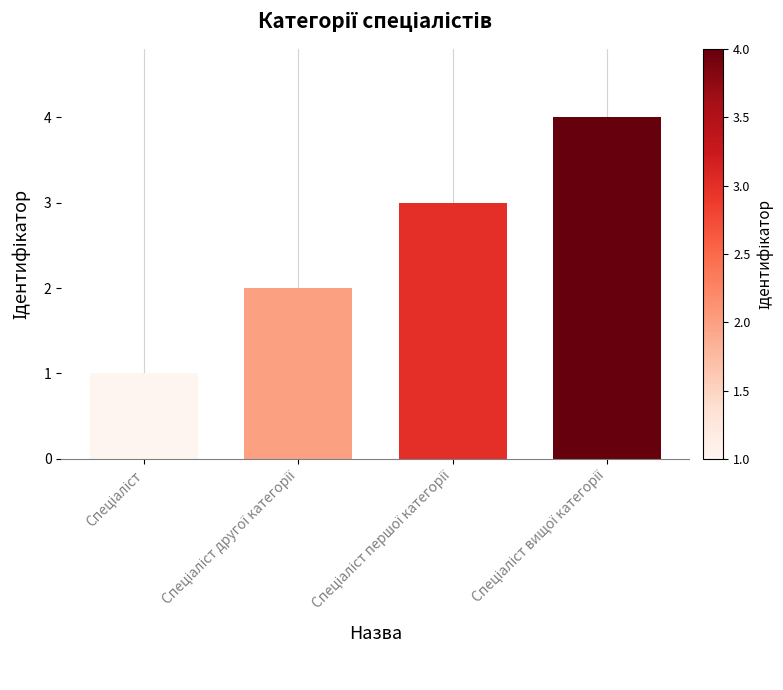

What is the difference between the maximum and minimum values?

3